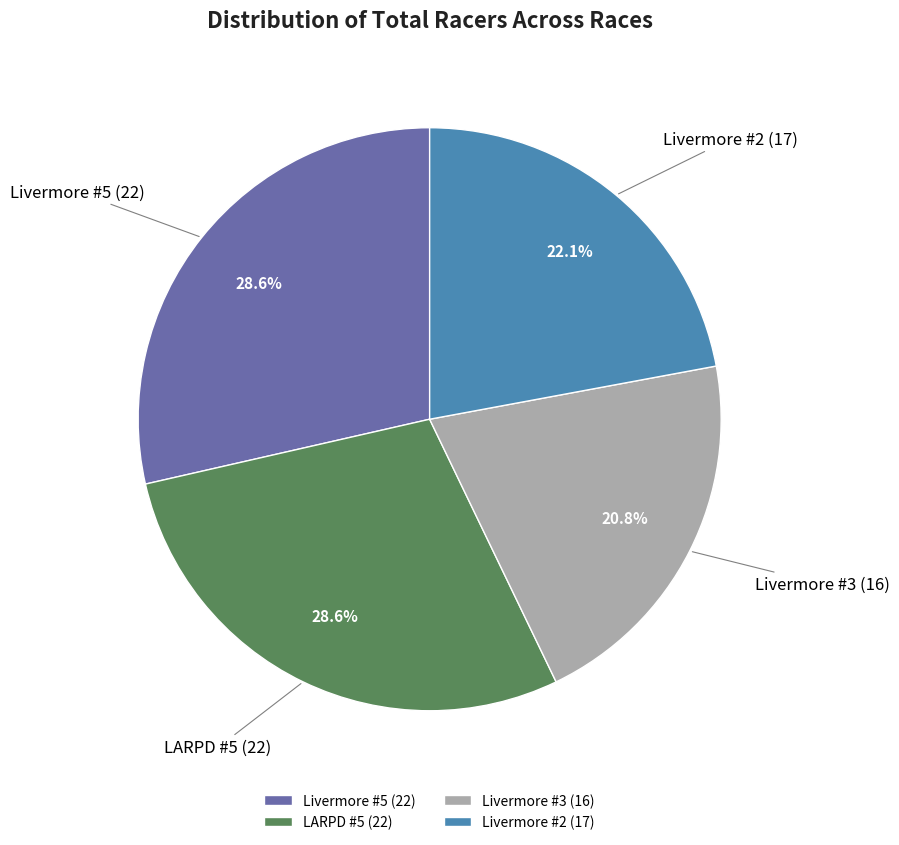

Does any single category account for the majority?

No